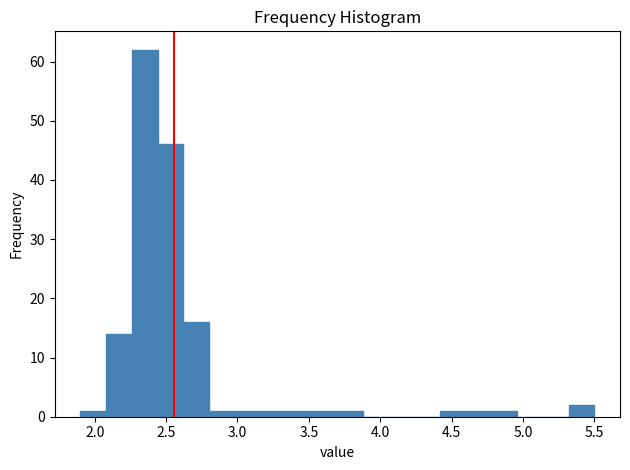

Around what value on the x-axis is the tallest bar? Give the approximate position of its centre, as read against the axis.

2.35